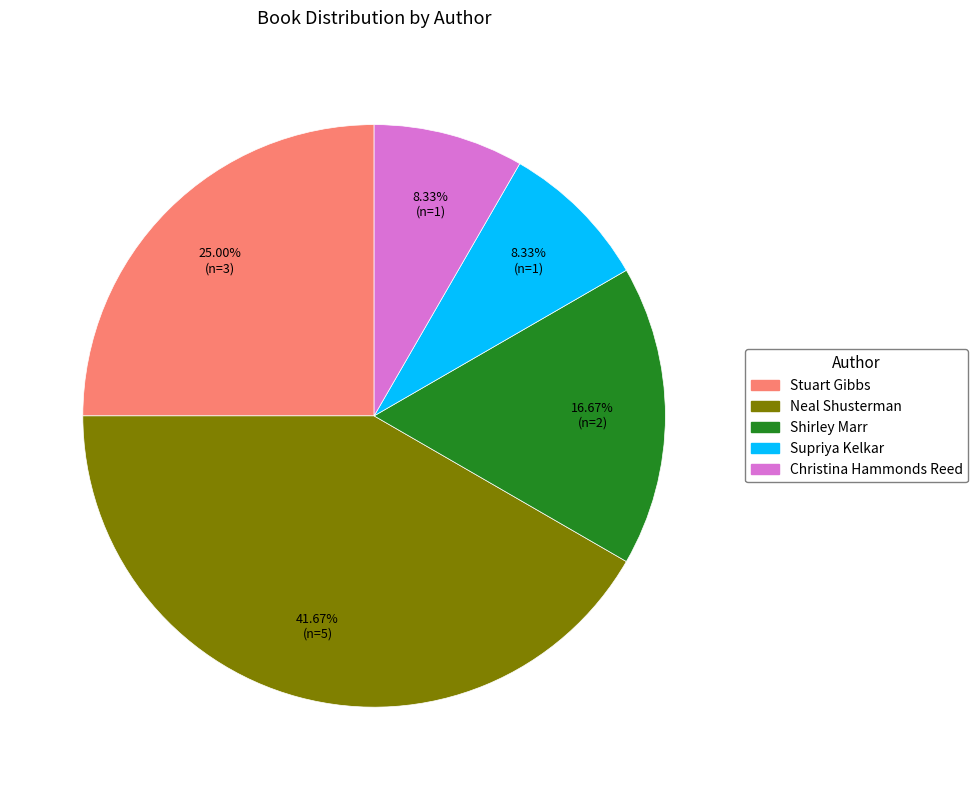

To the nearest percent, what is the difference between the largest and smallest slice percentages?

33%